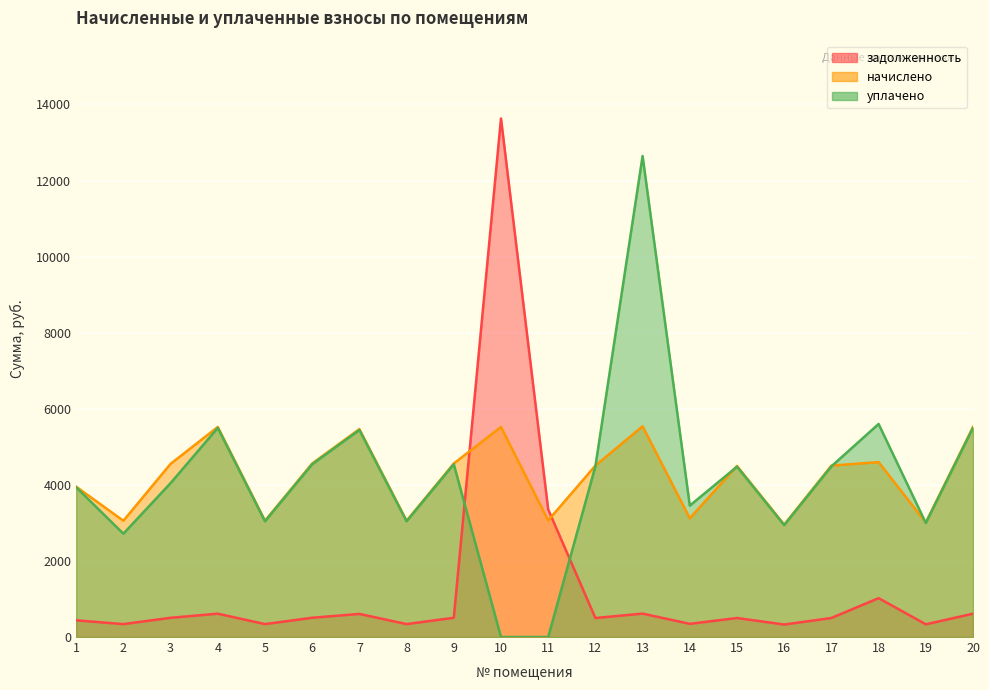

What is the value of the задолженность point at the 3rd from the left?

505.8